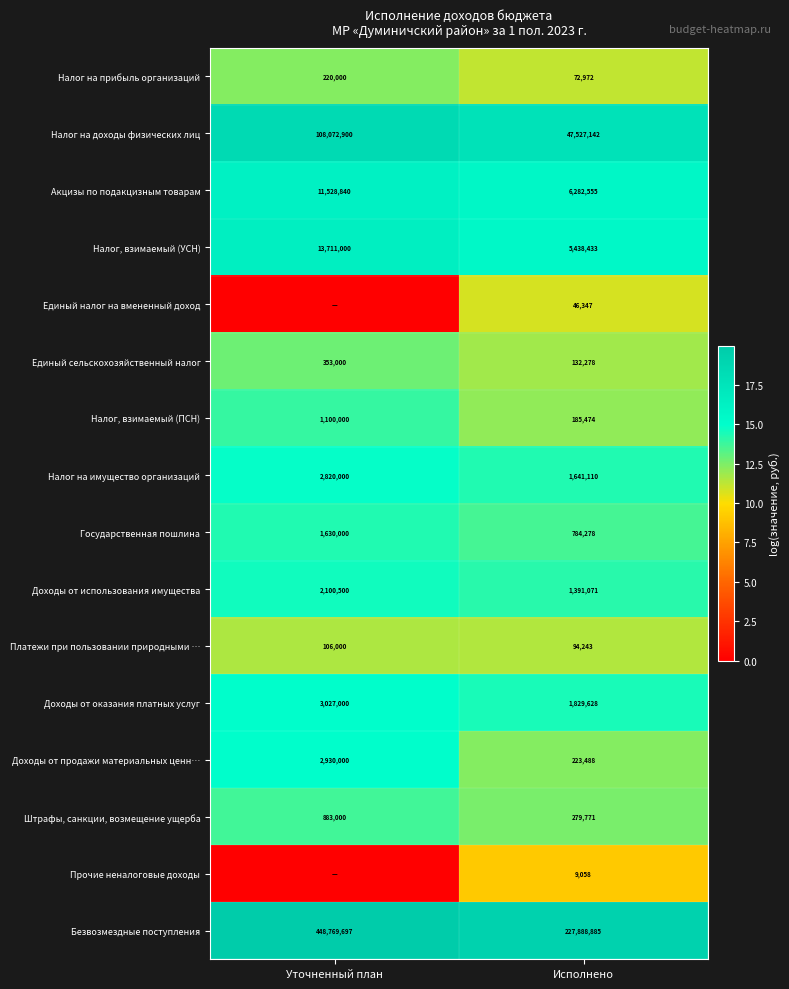

Read the Налог, взимаемый (ПСН) value at Исполнено, to the nearest 100.

185500